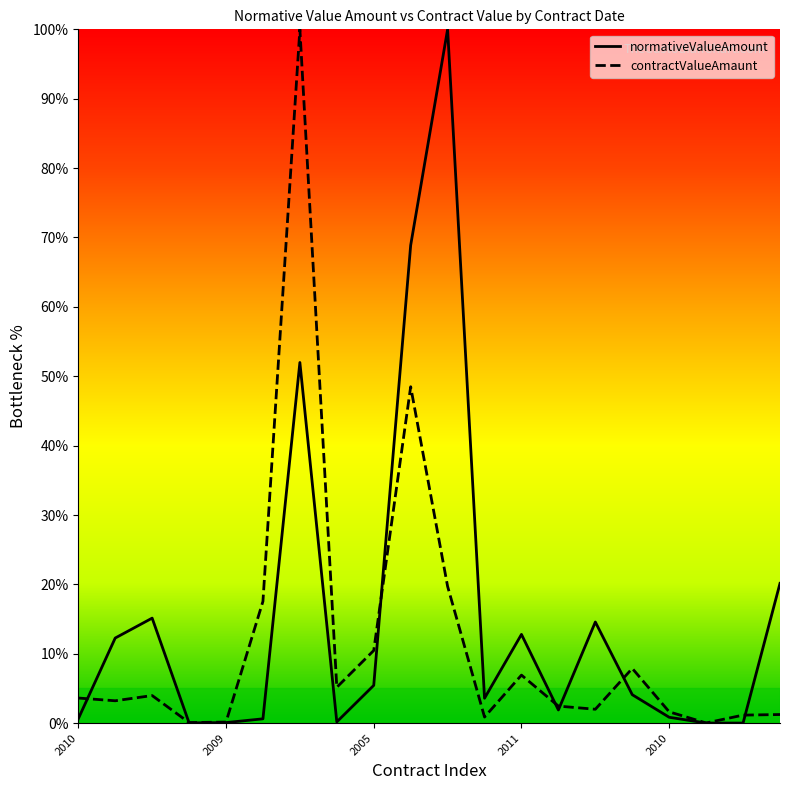

The value of normativeValueAmount at 2009 is 0.0. True or false?

True